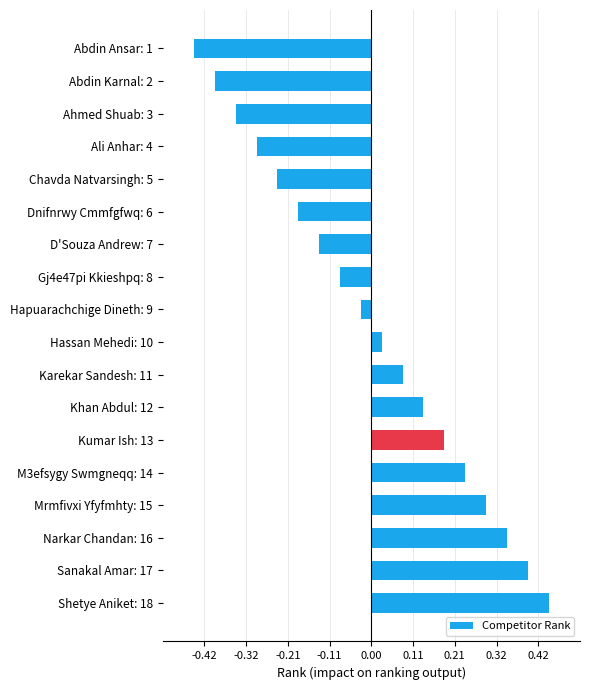

How many series are shown in this chart?

1